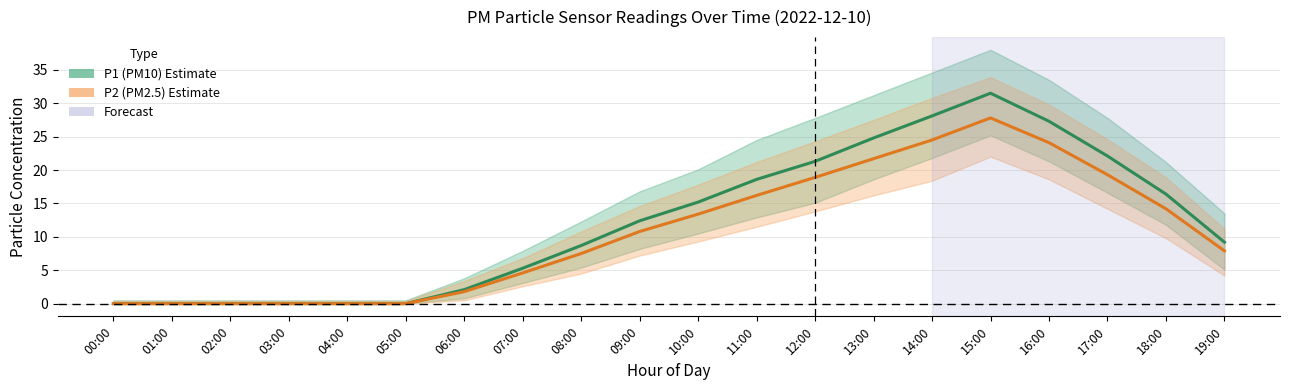

Which category has the lowest value in the P2 (PM2.5) series?

00:00